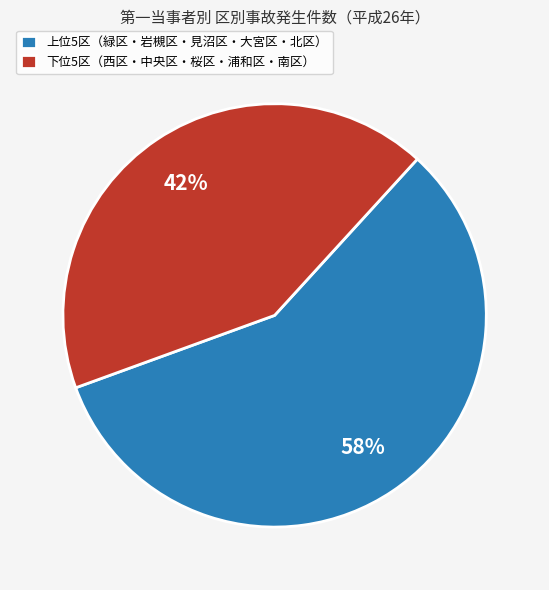

Combined, do 上位5区（緑区・岩槻区・見沼区・大宮区・北区） and 下位5区（西区・中央区・桜区・浦和区・南区） account for over 50%?

Yes